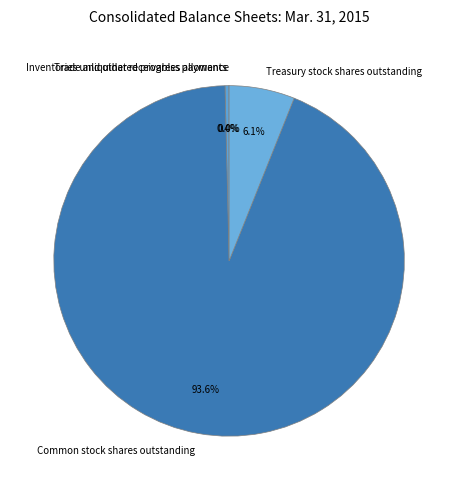

Which category accounts for the majority?

Common stock shares outstanding